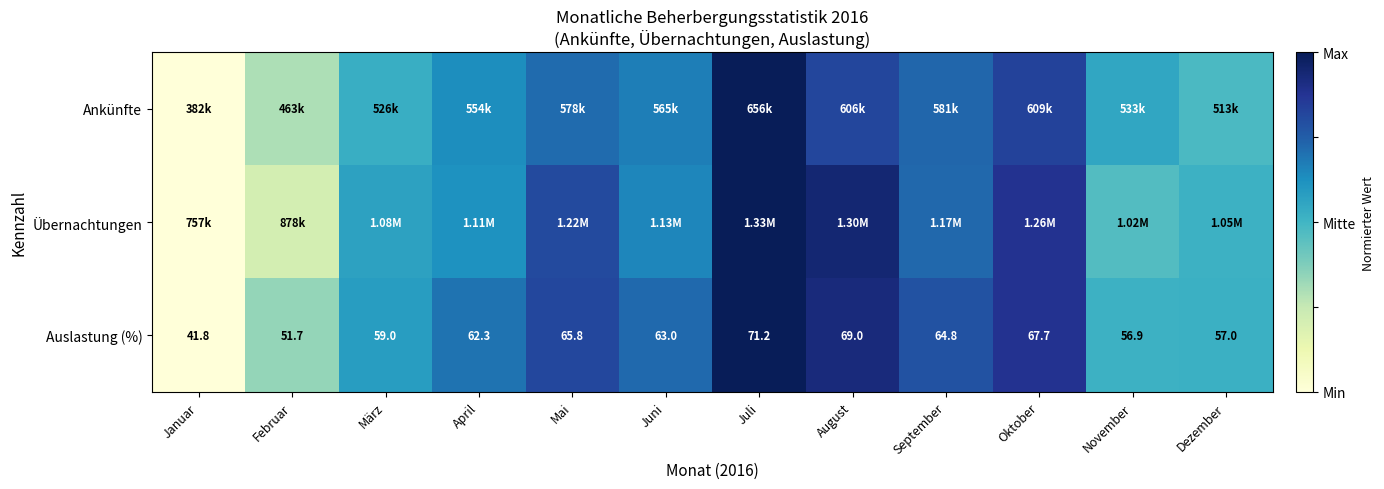

Rank the categories by Auslastung (%) value from highest to lowest.

Juli, August, Oktober, Mai, September, Juni, April, März, Dezember, November, Februar, Januar